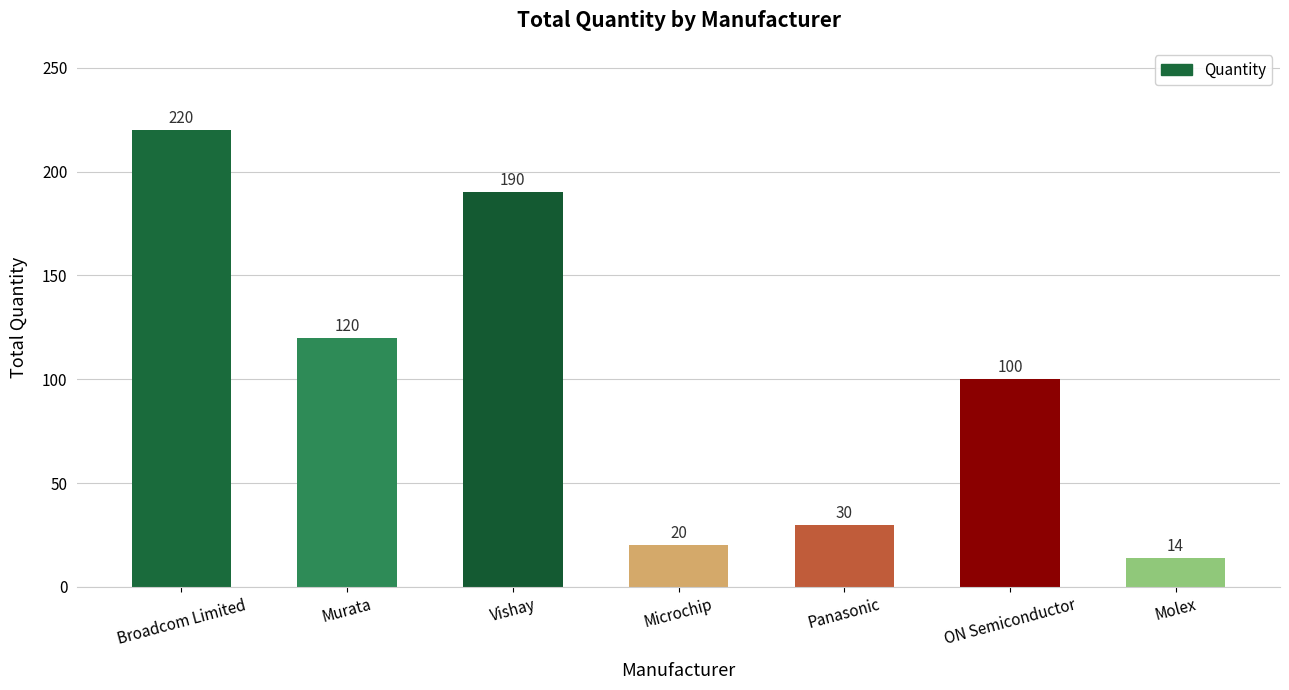

How many categories are shown in the chart?

7